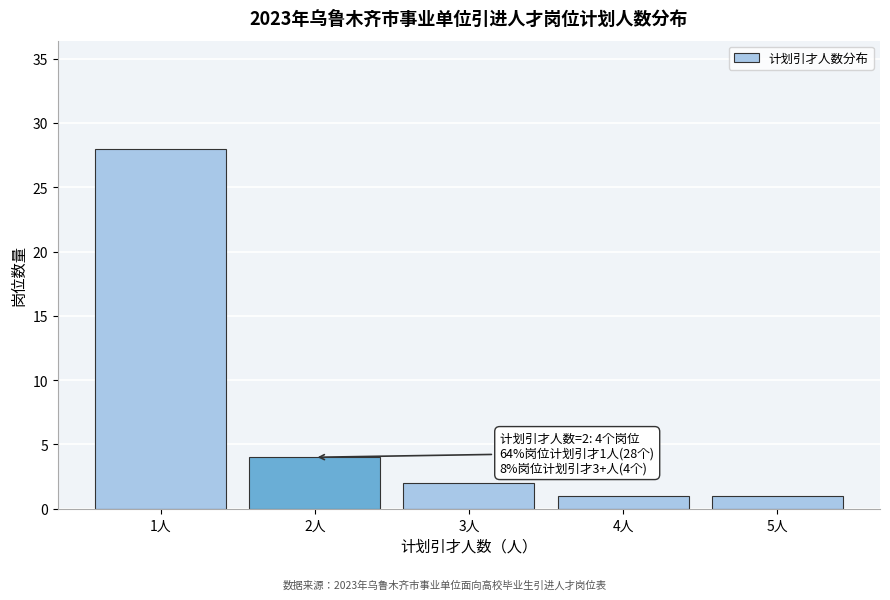

Reading left to right, extract all data points from this chart.

28	4	2	1	1